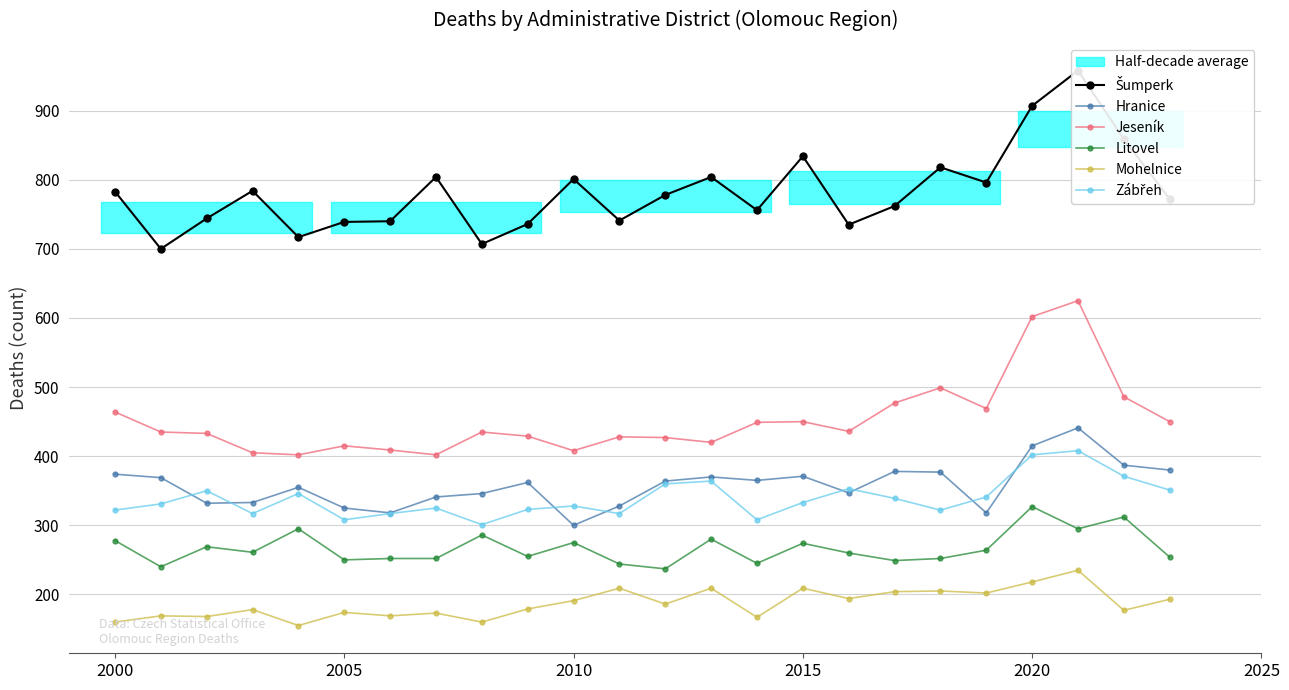

The Mohelnice series shows 282 at 2005. True or false?

False